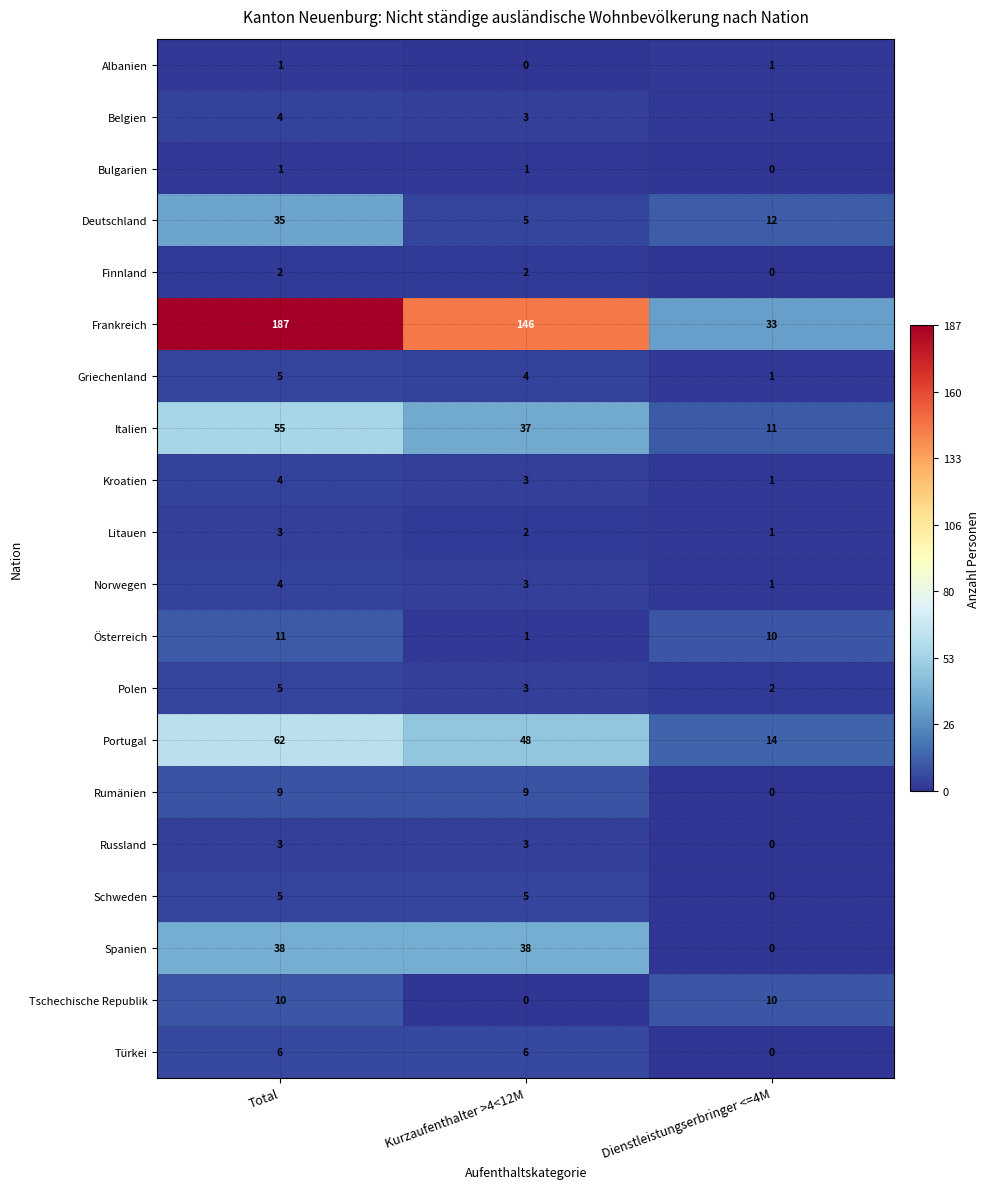

What is the maximum value for Griechenland?

5